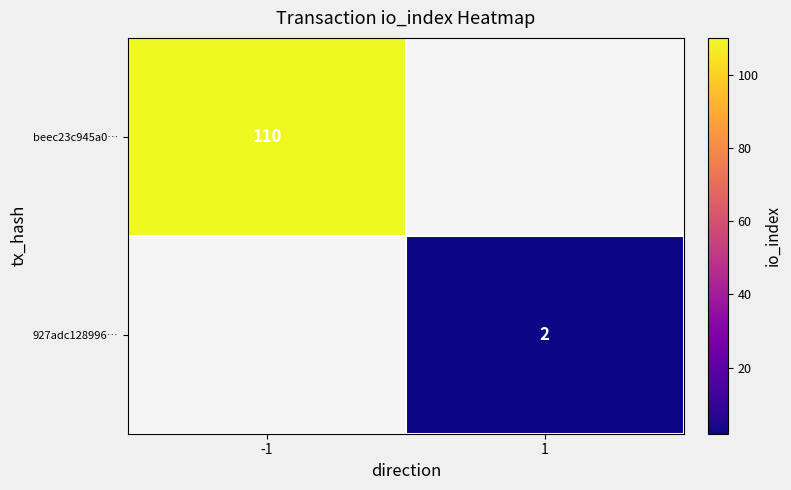

The 927adc128996… series shows 1 at 1. True or false?

False